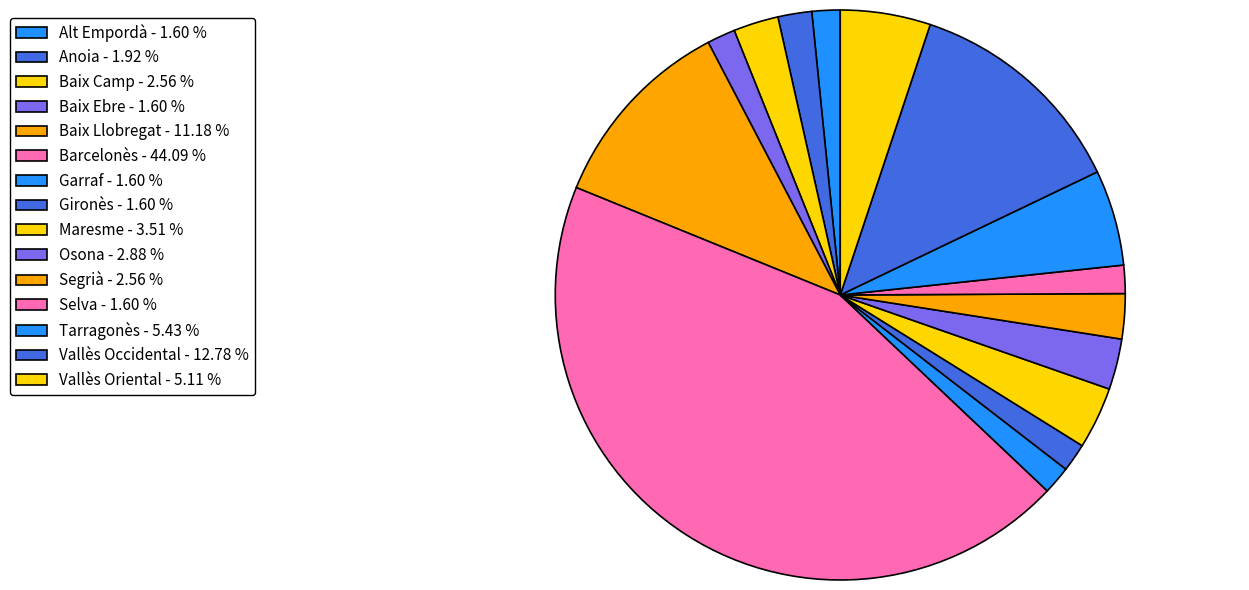

Is it true that Anoia is 13% of the pie?

False